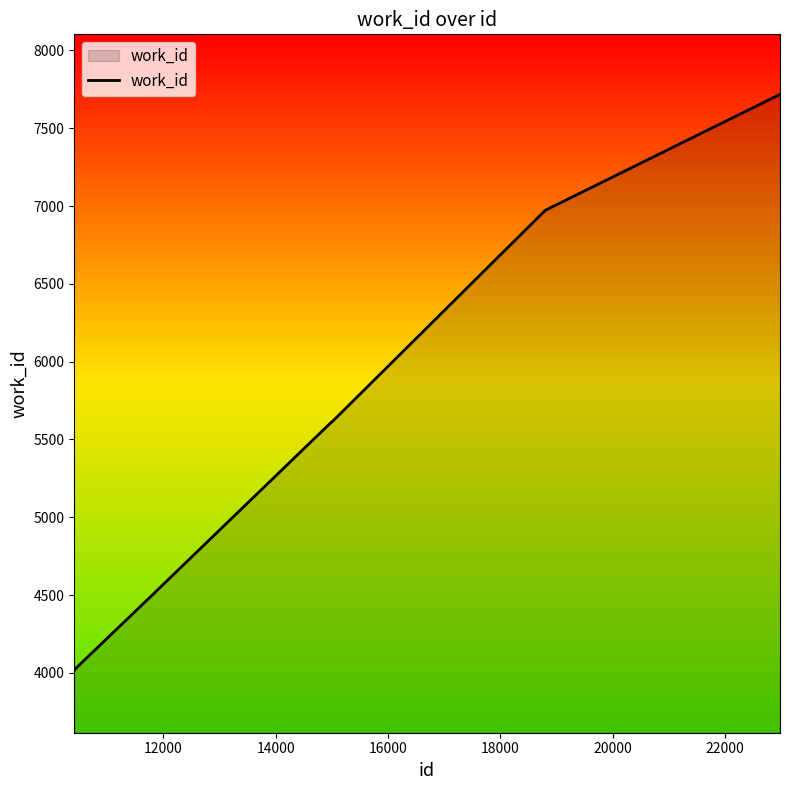

What is the minimum value shown in the chart?

4017